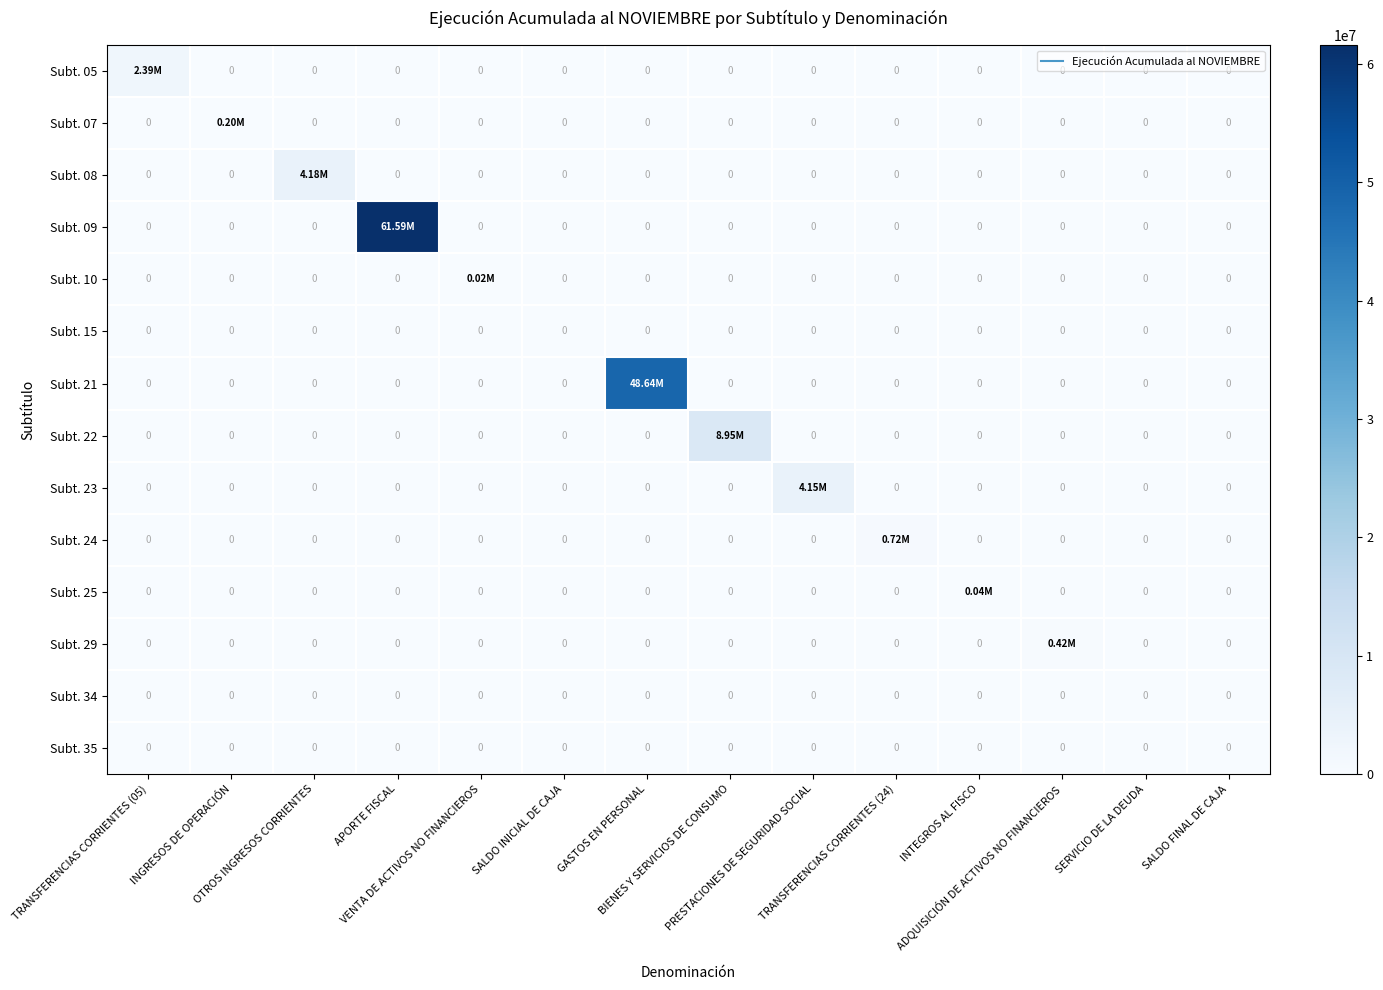

What is the greatest value displayed?

61594952